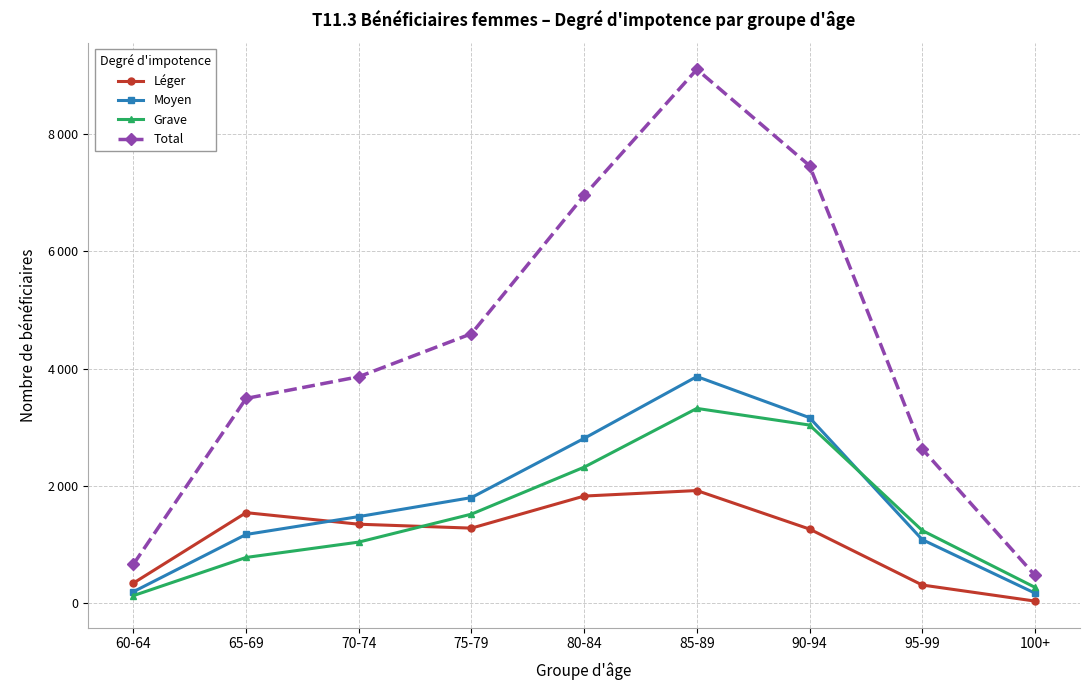

What is the label of the 9th point from the left?

100+